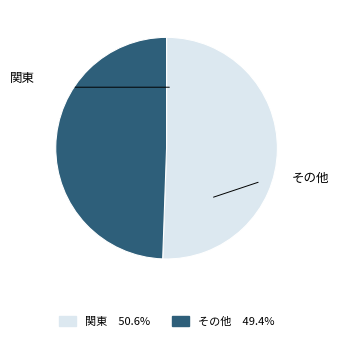

Is there any slice that represents more than half of the pie?

Yes